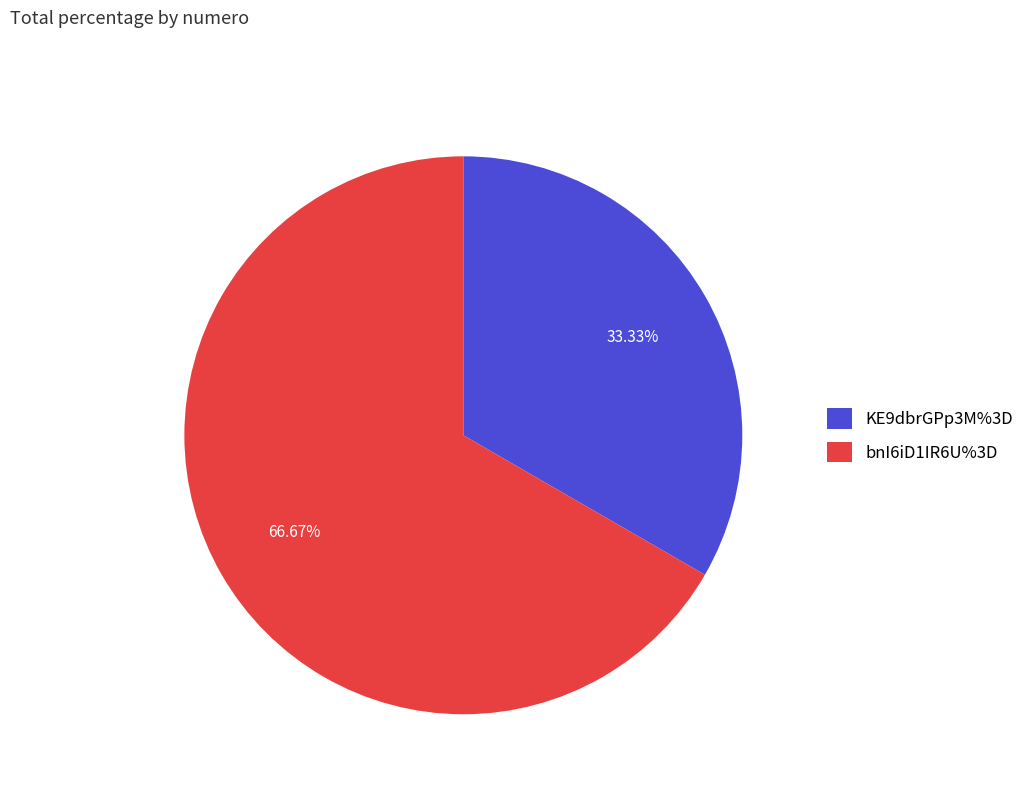

To the nearest percent, what portion does bnI6iD1IR6U%3D represent?

67%